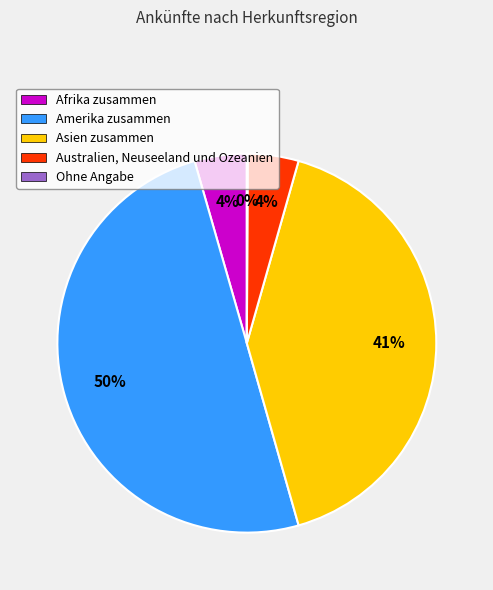

To the nearest percent, what is the average slice percentage?

20%